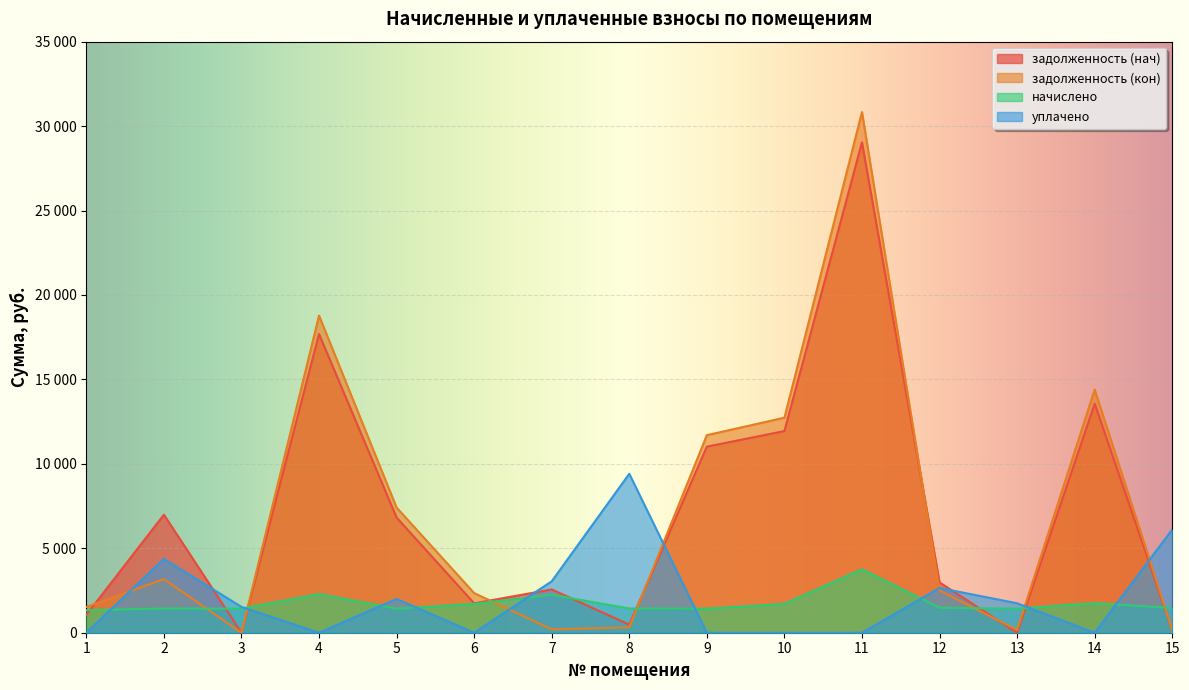

Where does the задолженность (кон) series first go above 2499?

2